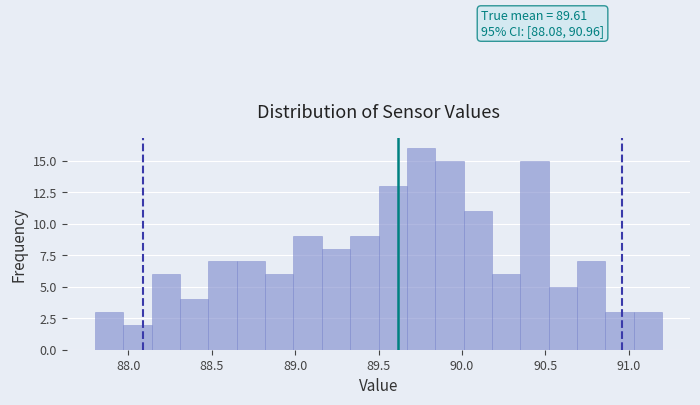

Around what value on the x-axis is the tallest bar? Give the approximate position of its centre, as read against the axis.

89.75